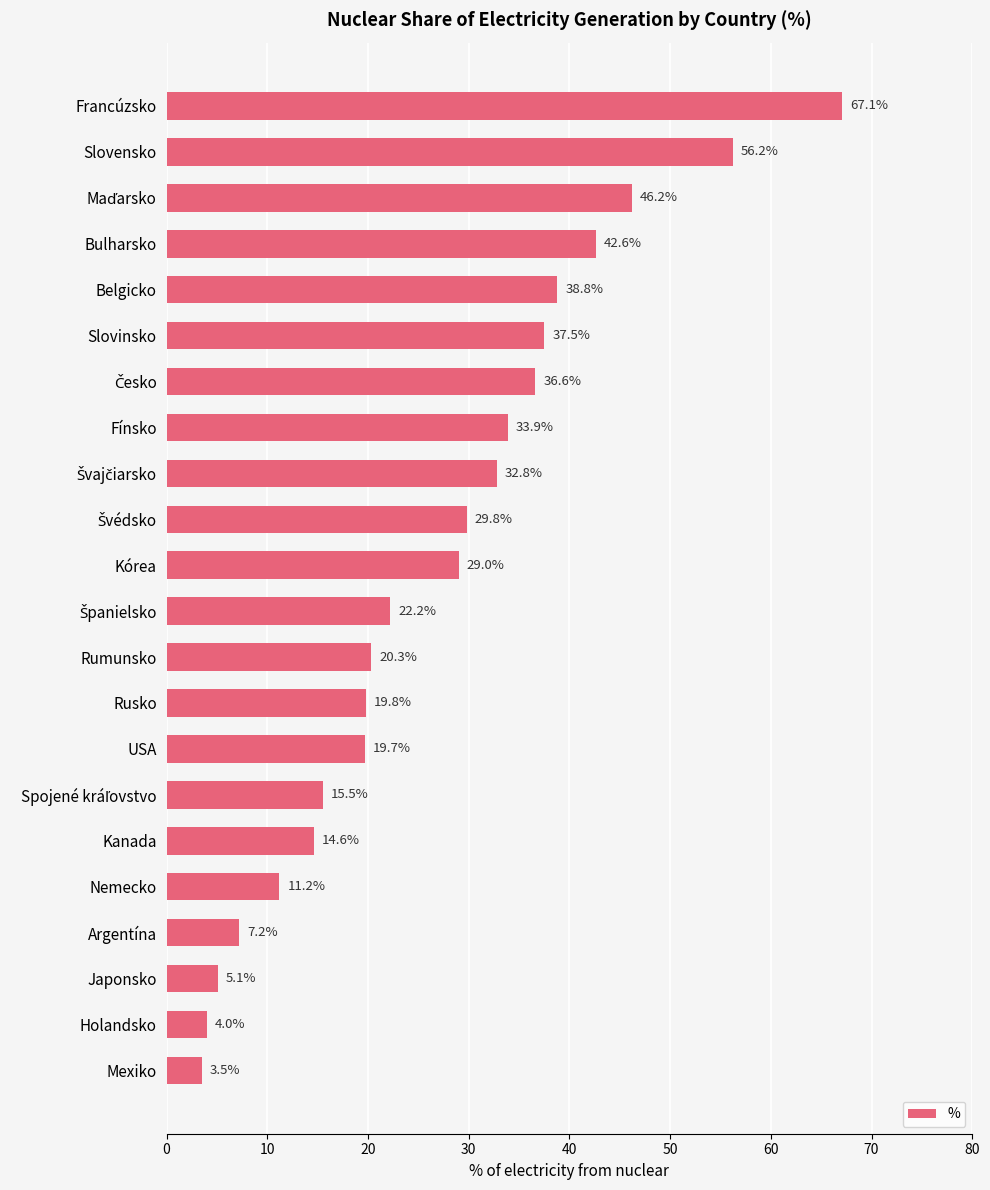

How many bars are there in total?

22